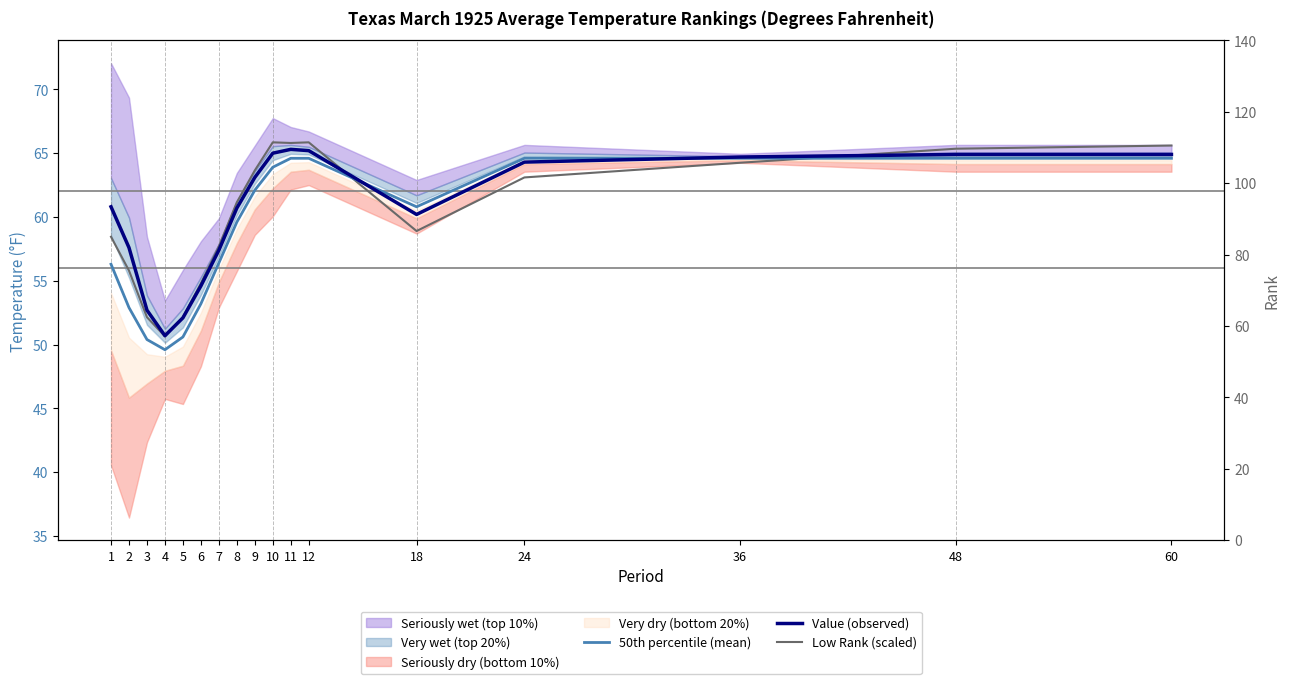

Reading left to right, list all the values displayed in this chart.

50th percentile (mean): 1=56.3	2=52.9	3=50.4	4=49.6	5=50.6	6=53.2	7=56.4	8=59.6	9=62.1	10=63.9	11=64.6	12=64.6	18=60.8	24=64.6	36=64.6	48=64.6	60=64.6
Value (observed): 1=60.8	2=57.6	3=52.7	4=50.7	5=52.1	6=54.6	7=57.4	8=60.7	9=63.1	10=65.0	11=65.3	12=65.2	18=60.2	24=64.3	36=64.7	48=64.9	60=64.9
Low Rank (scaled): 1=58.4	2=55.8	3=52.1	4=50.6	5=52.1	6=54.8	7=57.7	8=61.1	9=63.6	10=65.8	11=65.8	12=65.8	18=58.9	24=63.1	36=64.2	48=65.3	60=65.6